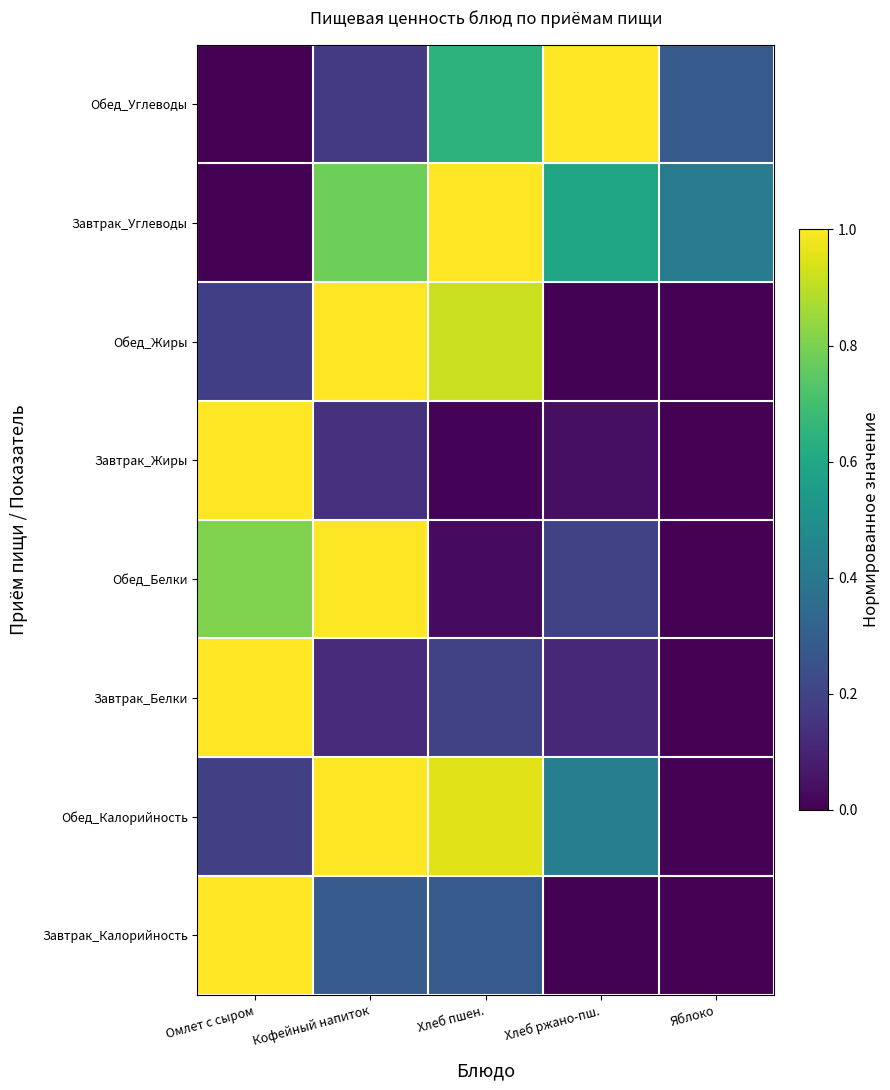

Reading left to right, extract all data points from this chart.

Завтрак_Калорийность: Омлет с сыром=1.0	Кофейный напиток=0.3	Хлеб пшен.=0.3	Хлеб ржано-пш.=0.0	Яблоко=0.0
Обед_Калорийность: Омлет с сыром=0.2	Кофейный напиток=1.0	Хлеб пшен.=1.0	Хлеб ржано-пш.=0.4	Яблоко=0.0
Завтрак_Белки: Омлет с сыром=1.0	Кофейный напиток=0.1	Хлеб пшен.=0.2	Хлеб ржано-пш.=0.1	Яблоко=0.0
Обед_Белки: Омлет с сыром=0.8	Кофейный напиток=1.0	Хлеб пшен.=0.0	Хлеб ржано-пш.=0.2	Яблоко=0.0
Завтрак_Жиры: Омлет с сыром=1.0	Кофейный напиток=0.1	Хлеб пшен.=0.0	Хлеб ржано-пш.=0.0	Яблоко=0.0
Обед_Жиры: Омлет с сыром=0.2	Кофейный напиток=1.0	Хлеб пшен.=0.9	Хлеб ржано-пш.=0.0	Яблоко=0.0
Завтрак_Углеводы: Омлет с сыром=0.0	Кофейный напиток=0.8	Хлеб пшен.=1.0	Хлеб ржано-пш.=0.6	Яблоко=0.4
Обед_Углеводы: Омлет с сыром=0.0	Кофейный напиток=0.2	Хлеб пшен.=0.6	Хлеб ржано-пш.=1.0	Яблоко=0.3